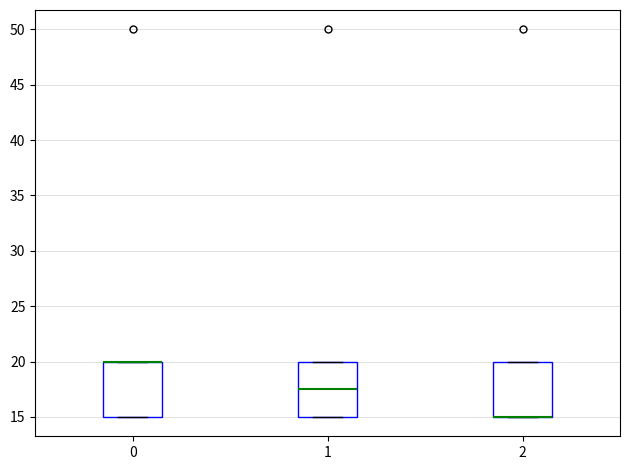

Where is the upper edge of the box at x = 0 on the y-axis? The values are not printed on the chart, so give them approximately, as read against the axis.

20.0